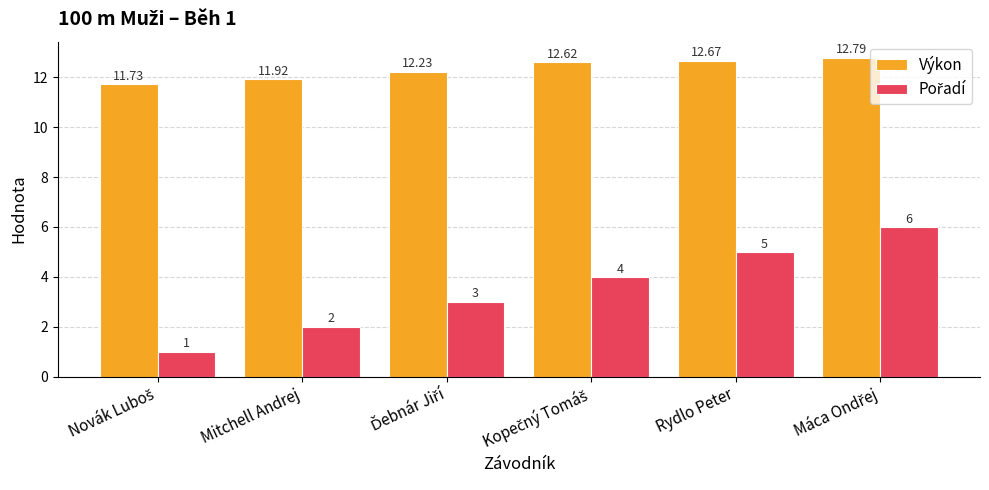

Which series has the largest total across all categories?

Výkon